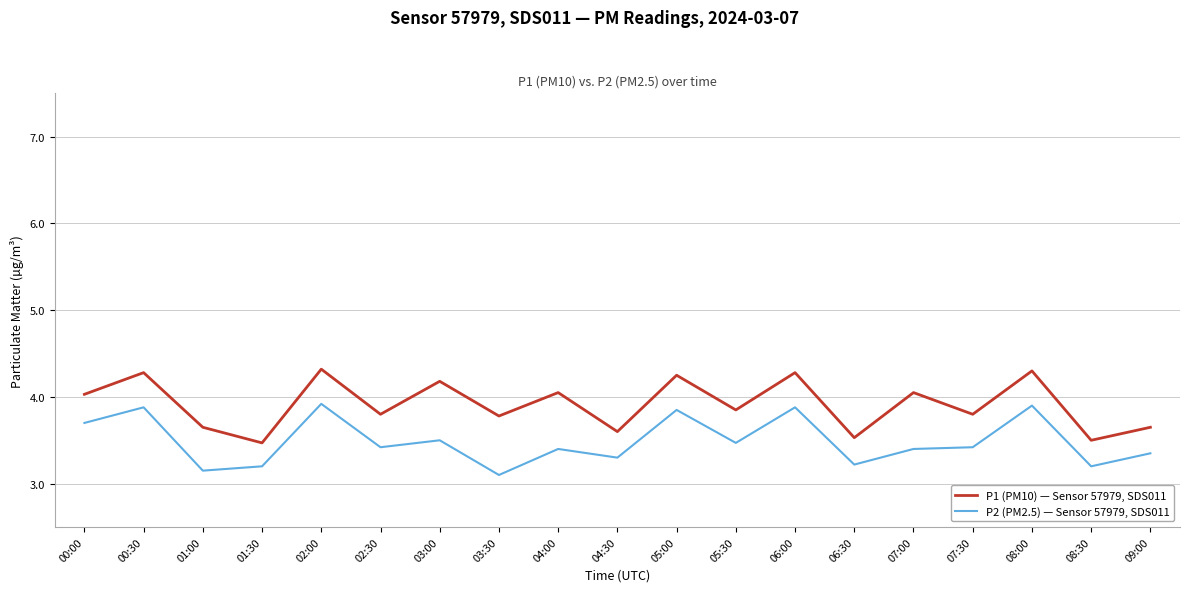

At which category does P1 (PM10) — Sensor 57979, SDS011 reach its first local valley?

01:30